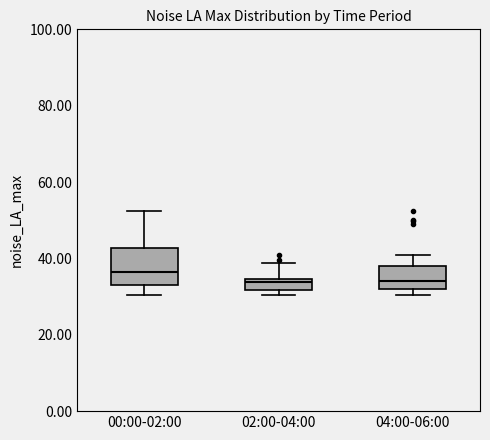

Where is the upper edge of the box for 02:00-04:00 on the y-axis? The values are not printed on the chart, so give them approximately, as read against the axis.

34